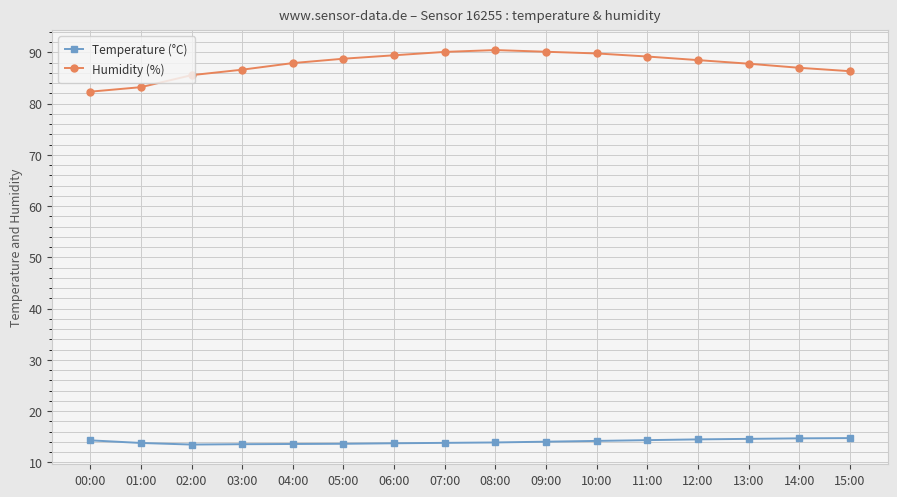

Rank the series at 04:00 from lowest to highest value.

Temperature (°C), Humidity (%)